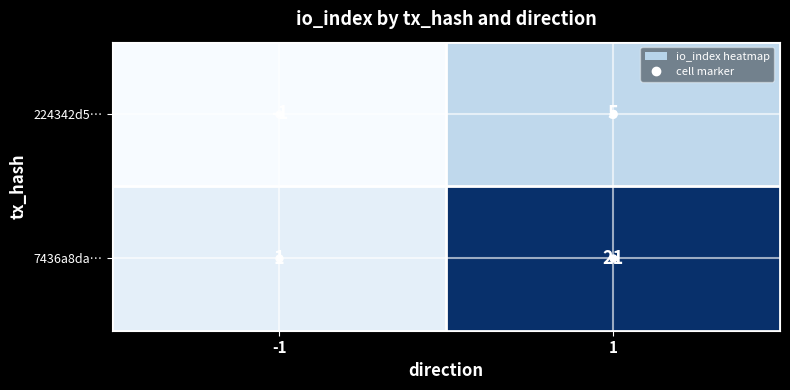

What is the maximum value for 7436a8da…?

21